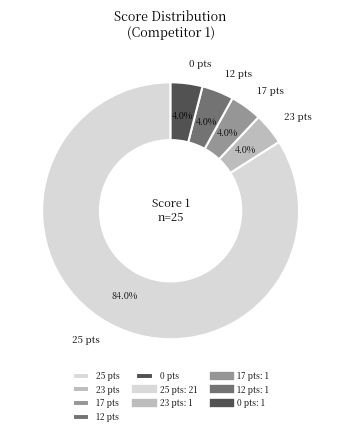

What is the largest slice in the pie chart?

25 pts